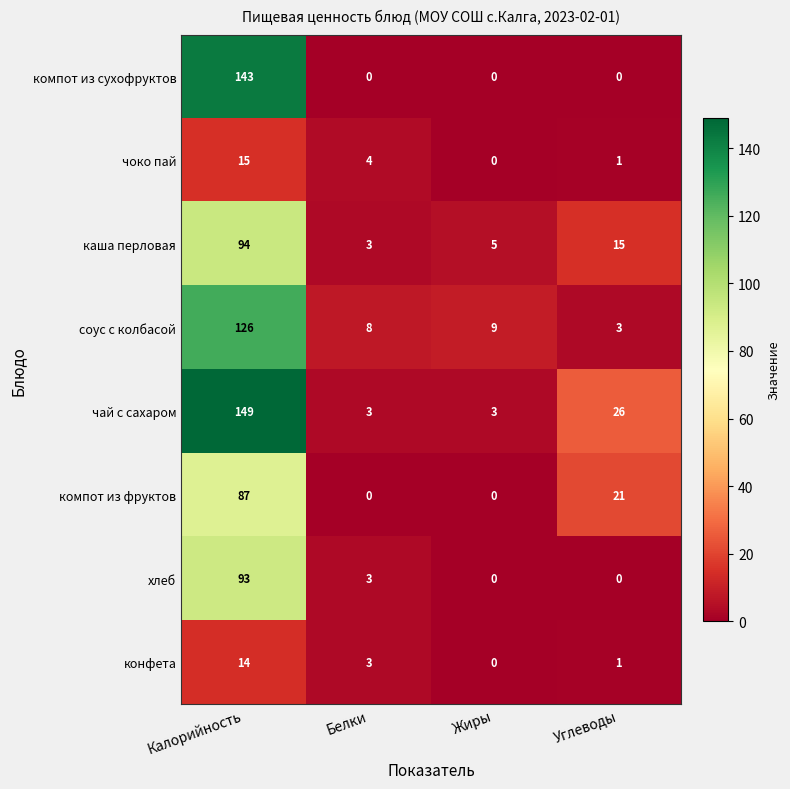

At which category does the chart reach its peak across all series?

Калорийность